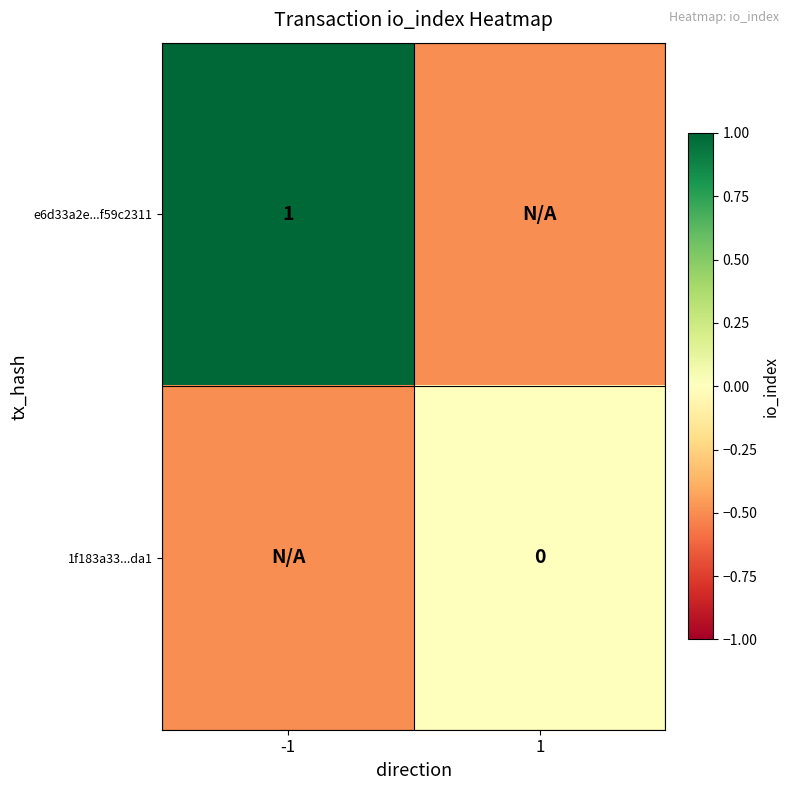

True or false: e6d33a2e...f59c2311 has a value of 1.0 at -1.

True